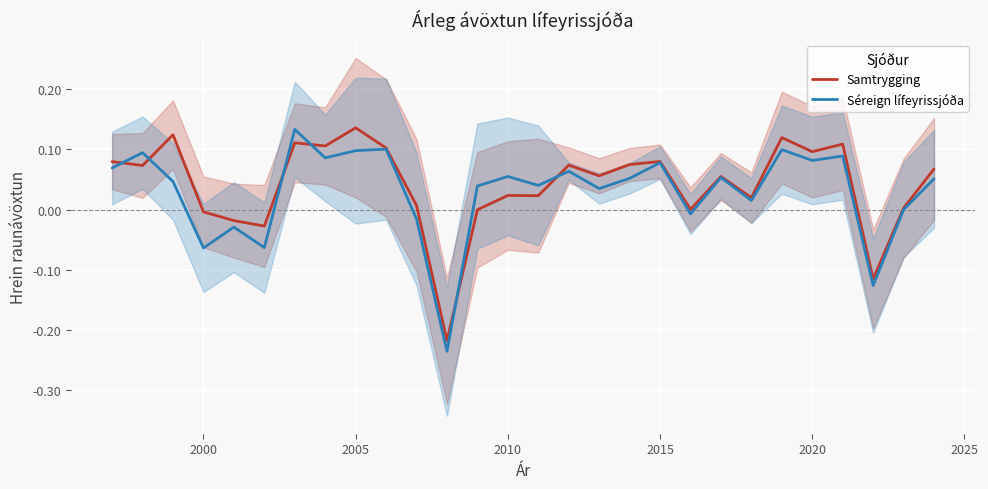

Rank the series by their average value, from highest to lowest.

Samtrygging, Séreign lífeyrissjóða